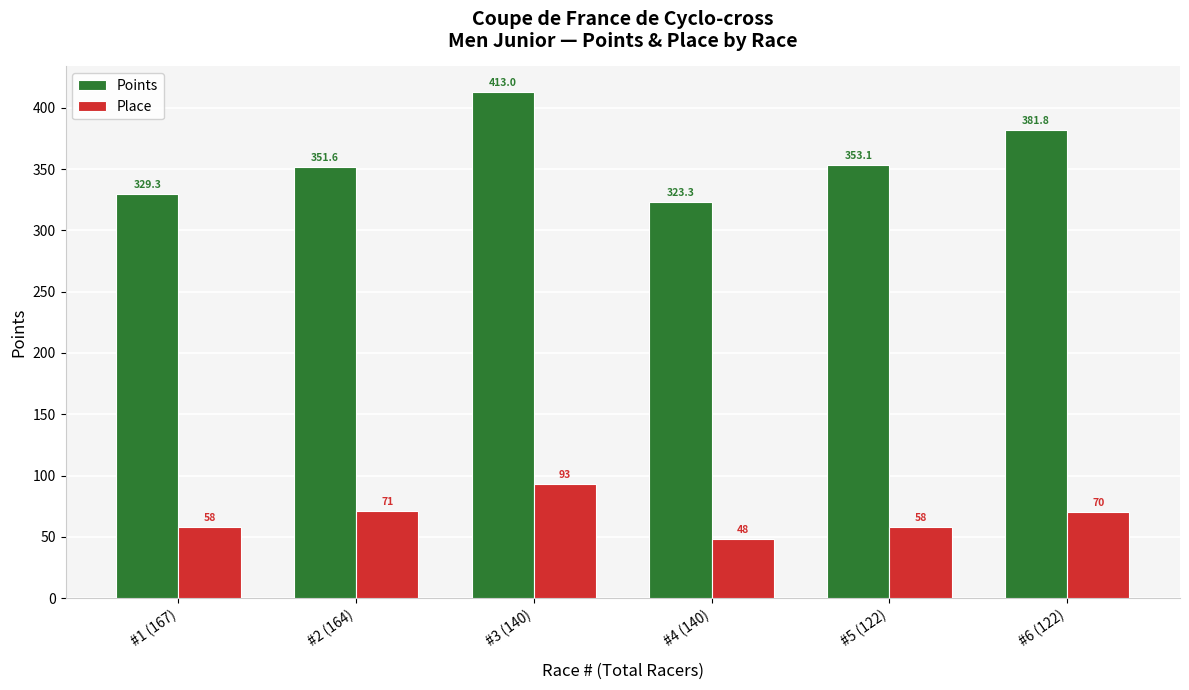

Is the value of Place at #5 (122) greater than the value of Points at #1 (167)?

No